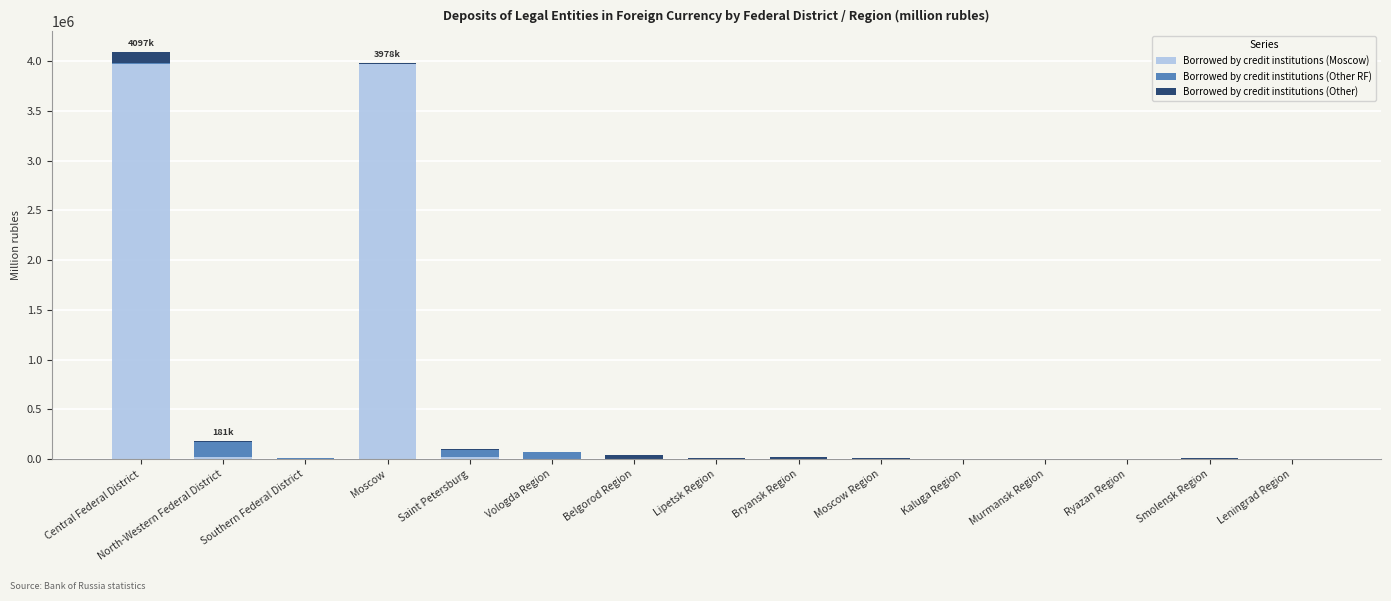

Is it true that Borrowed by credit institutions (Moscow) equals 1865171 at Moscow?

False